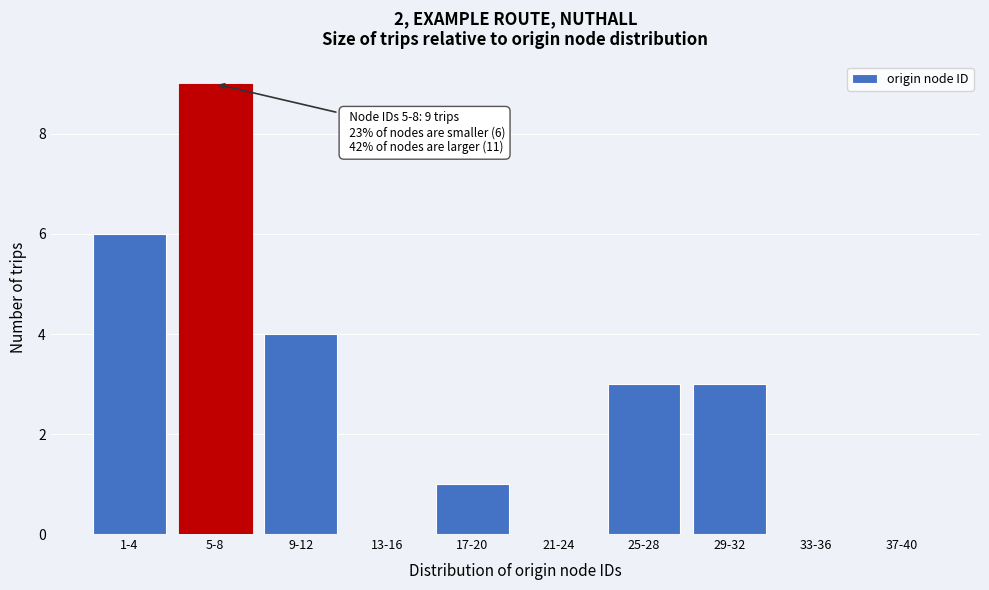

Reading left to right, extract all data points from this chart.

1-4=6	5-8=9	9-12=4	13-16=0	17-20=1	21-24=0	25-28=3	29-32=3	33-36=0	37-40=0